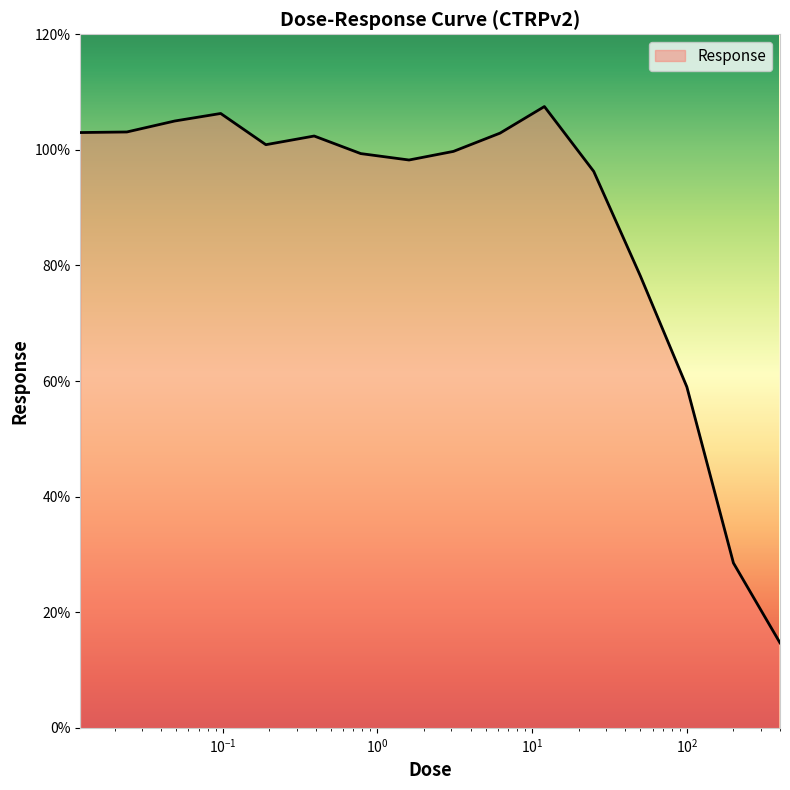

Which has a higher value, 0.39 or 25.0?

0.39